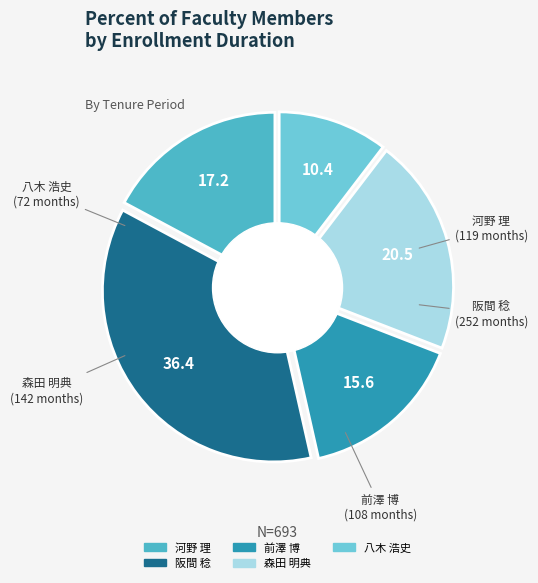

Is there a majority slice in this chart?

No